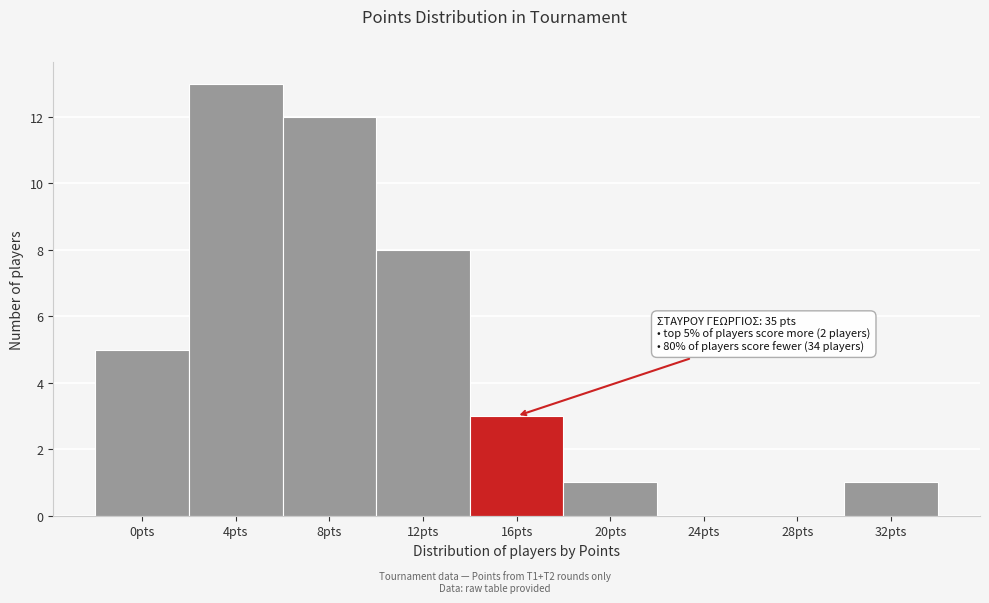

What is the change in value from 8pts to 12pts?

-4